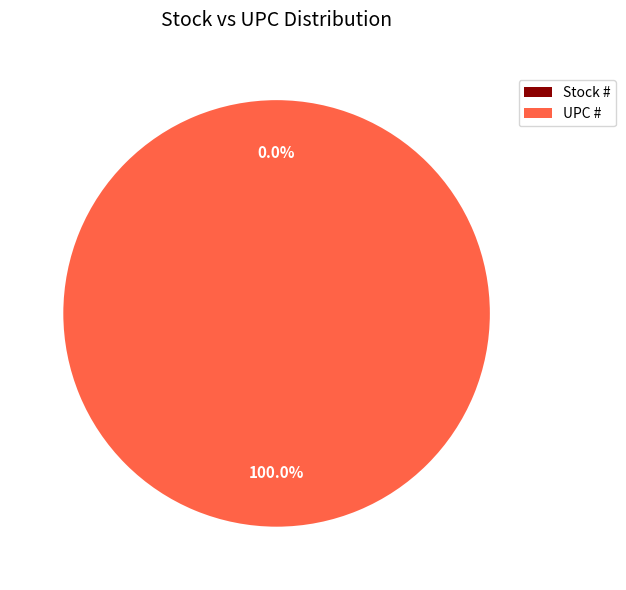

The UPC # slice represents 100% of the pie. True or false?

True